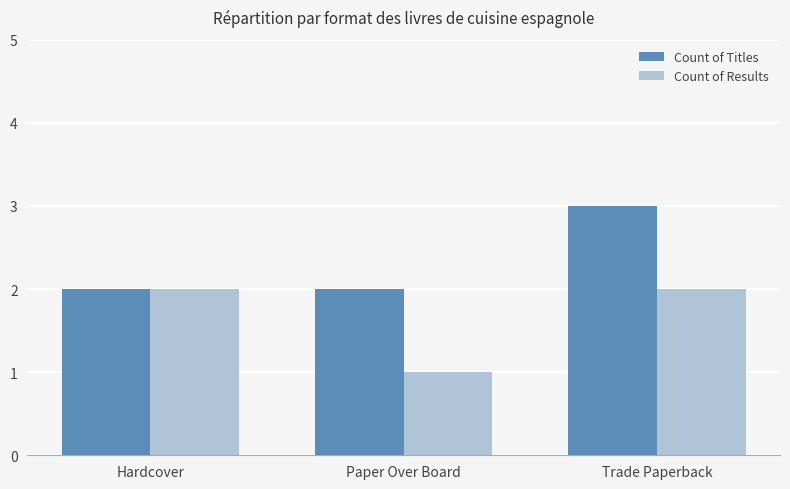

How many series are shown in this chart?

2